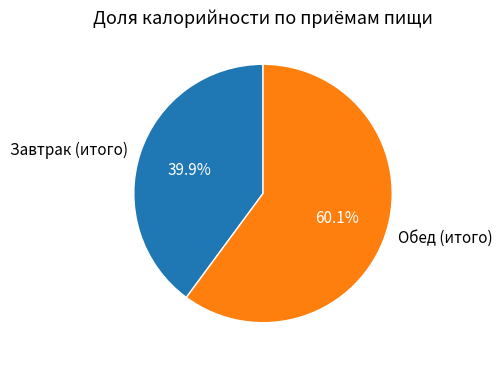

What is the ratio of the value at Завтрак (итого) to the value at Обед (итого)?

0.7